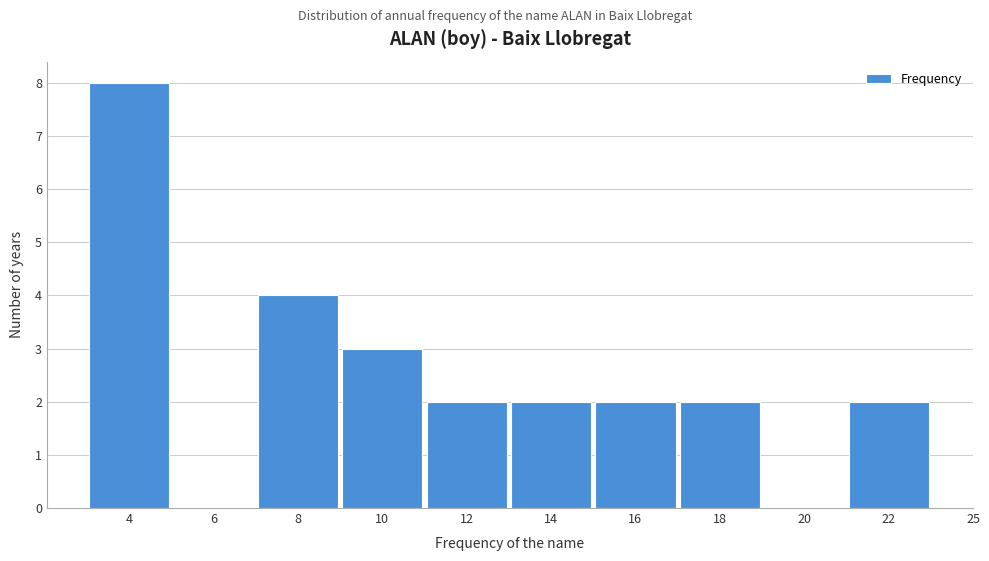

Reading left to right, list all the values displayed in this chart.

4=8	6=0	8=4	10=3	12=2	14=2	16=2	18=2	20=0	22=2